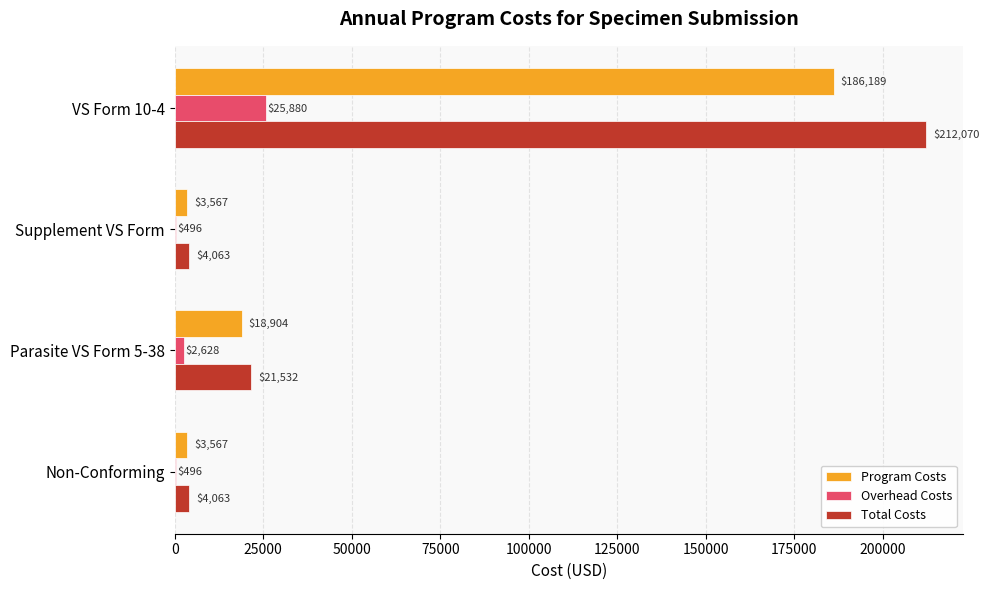

The Overhead Costs series shows 495.9 at Non-Conforming. True or false?

True